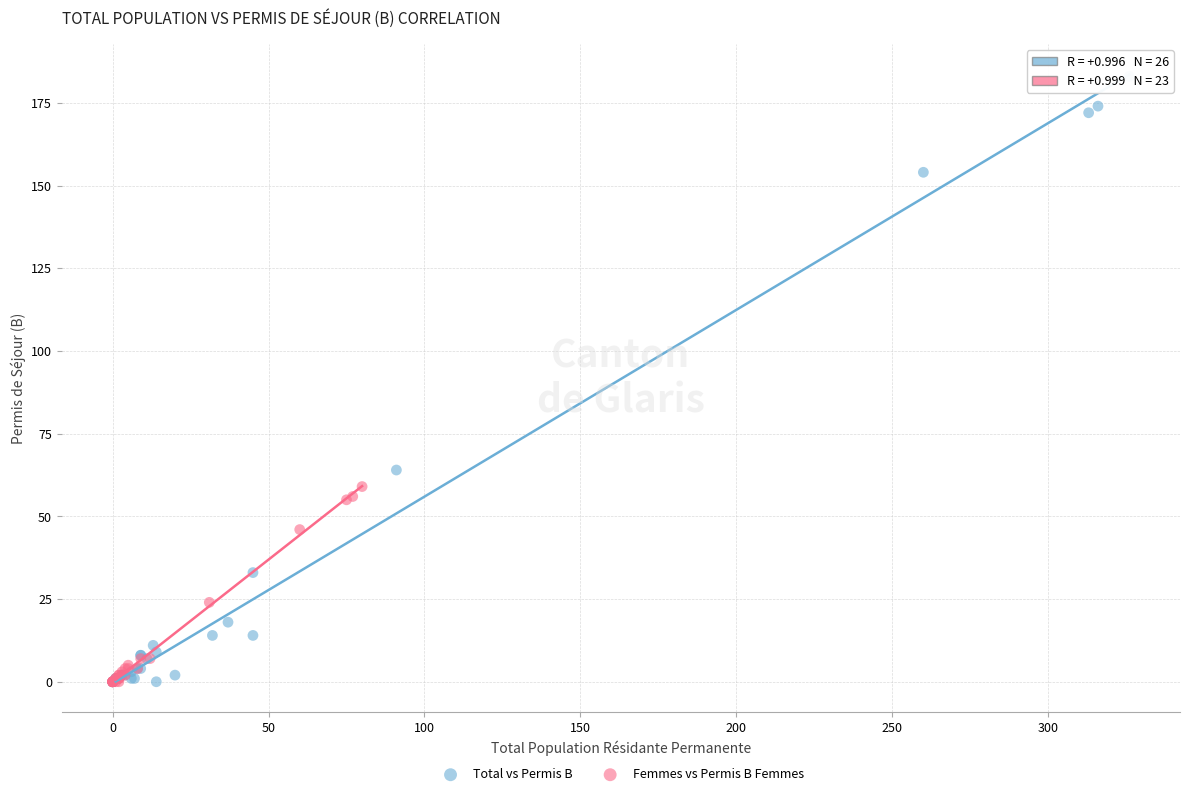

What are all the series names shown in the legend?

Total vs Permis B, Femmes vs Permis B Femmes